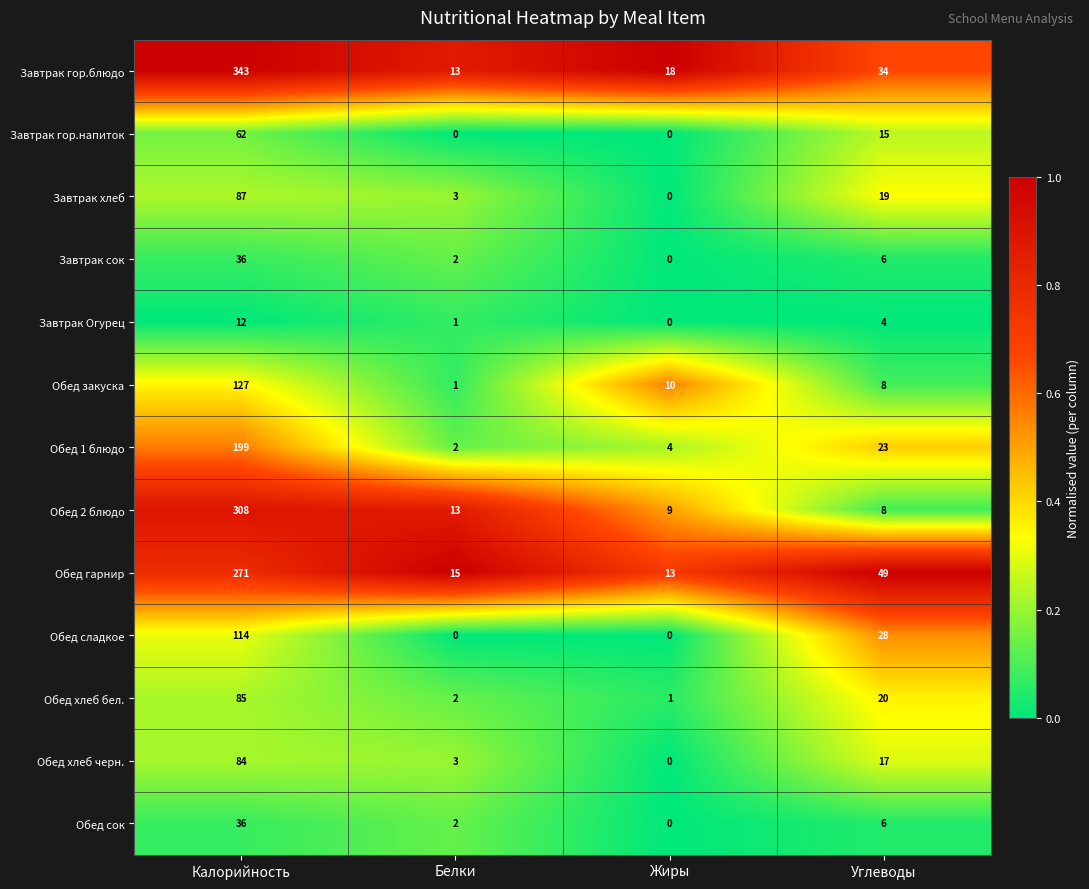

Between Калорийность and Углеводы, which series saw the biggest shift?

Завтрак гор.блюдо